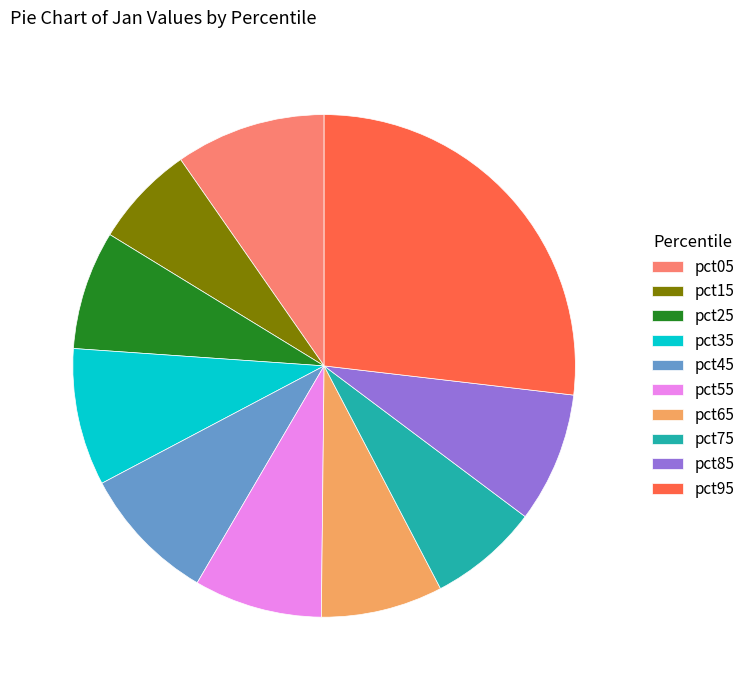

True or false: pct25 accounts for 8% of the total.

True